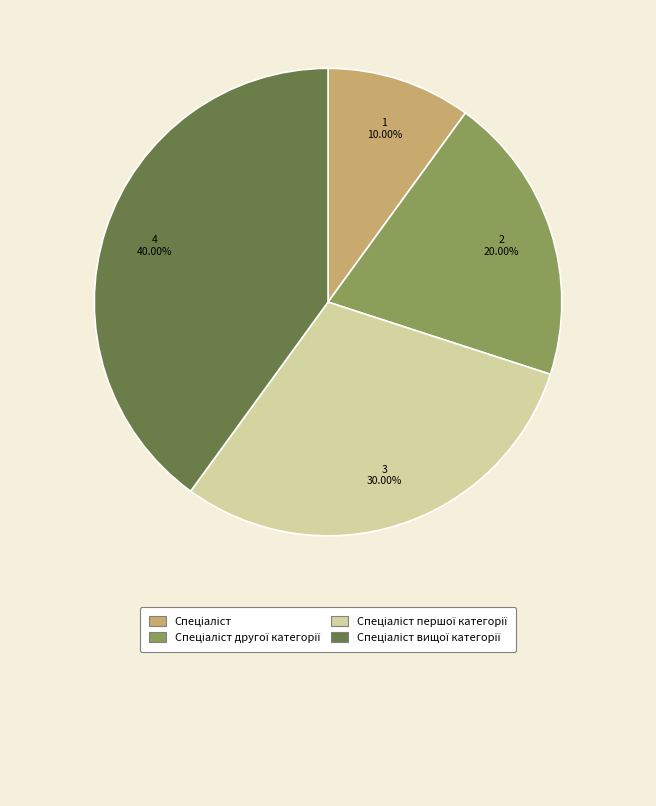

Is there any slice that represents more than half of the pie?

No